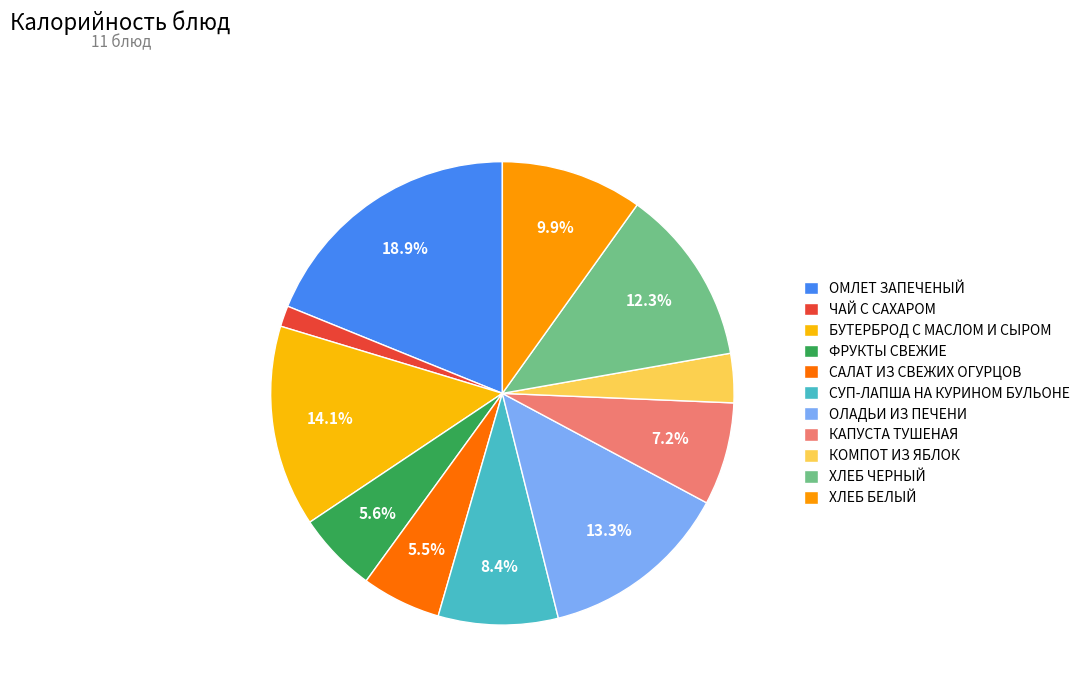

How many slices are in this pie chart?

11